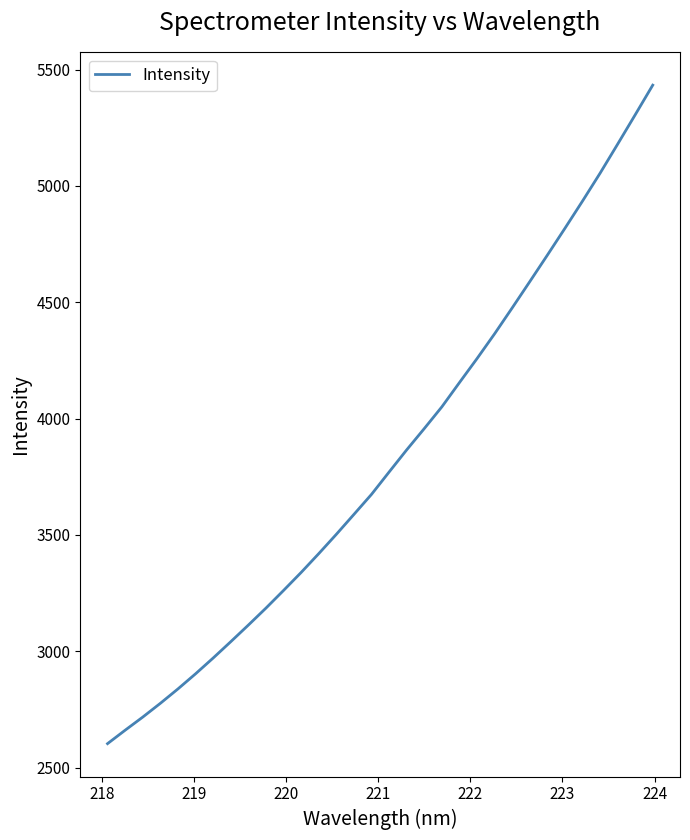

What is the smallest value displayed?

2603.2